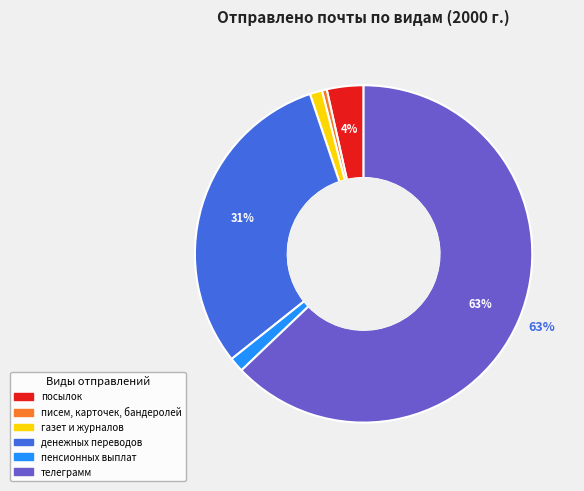

To the nearest percent, what percentage of the pie is посылок?

4%